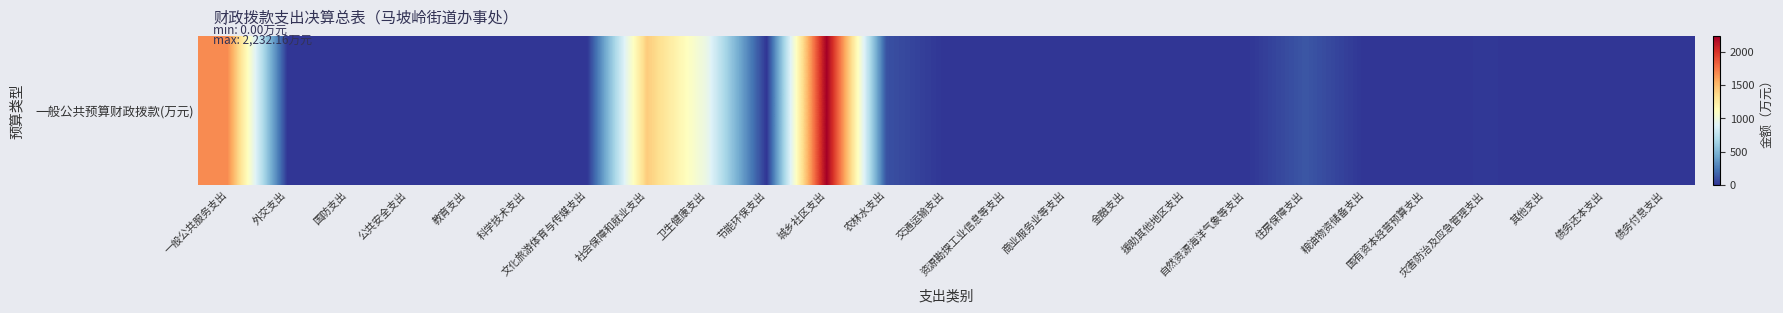

Rank the categories by value from highest to lowest.

城乡社区支出, 一般公共服务支出, 社会保障和就业支出, 卫生健康支出, 住房保障支出, 农林水支出, 灾害防治及应急管理支出, 外交支出, 国防支出, 公共安全支出, 教育支出, 科学技术支出, 文化旅游体育与传媒支出, 节能环保支出, 交通运输支出, 资源勘探工业信息等支出, 商业服务业等支出, 金融支出, 援助其他地区支出, 自然资源海洋气象等支出, 粮油物资储备支出, 国有资本经营预算支出, 其他支出, 债务还本支出, 债务付息支出